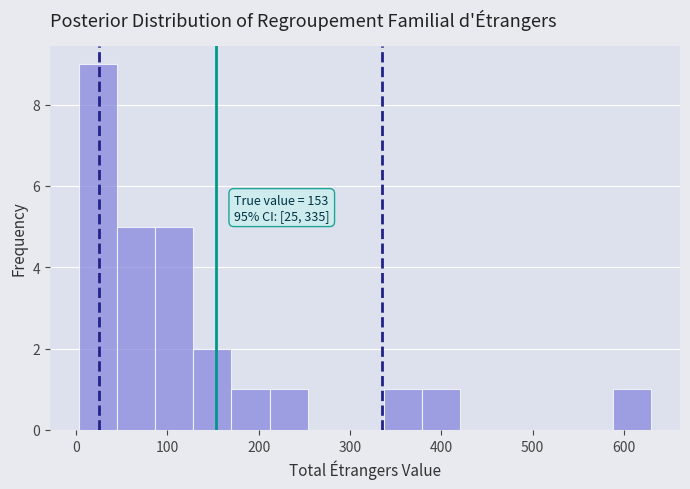

Over which range of the x-axis is the bar tallest?

0 to 40